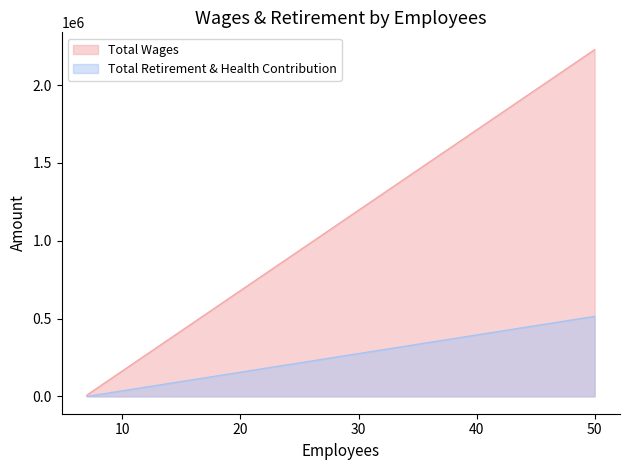

At which category does the chart reach its minimum across all series?

7